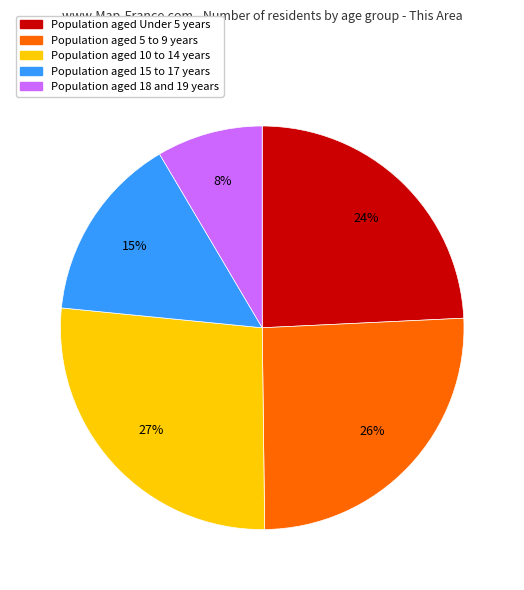

Is there a majority slice in this chart?

No